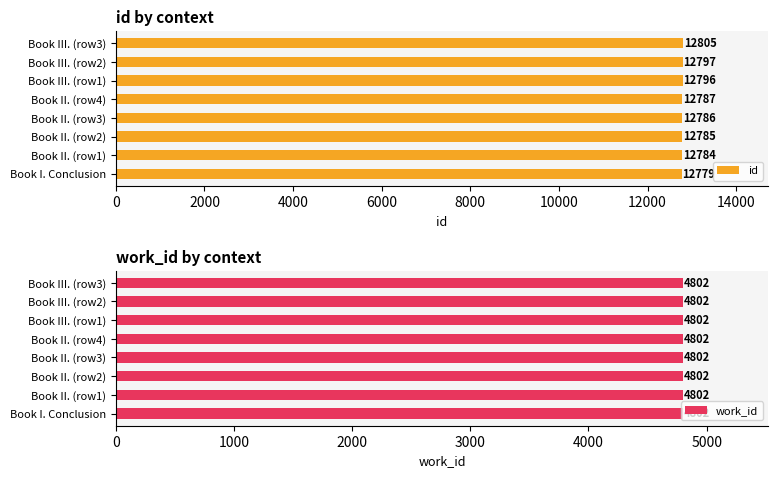

The value of id at Book II. (row3) is 12786. True or false?

True